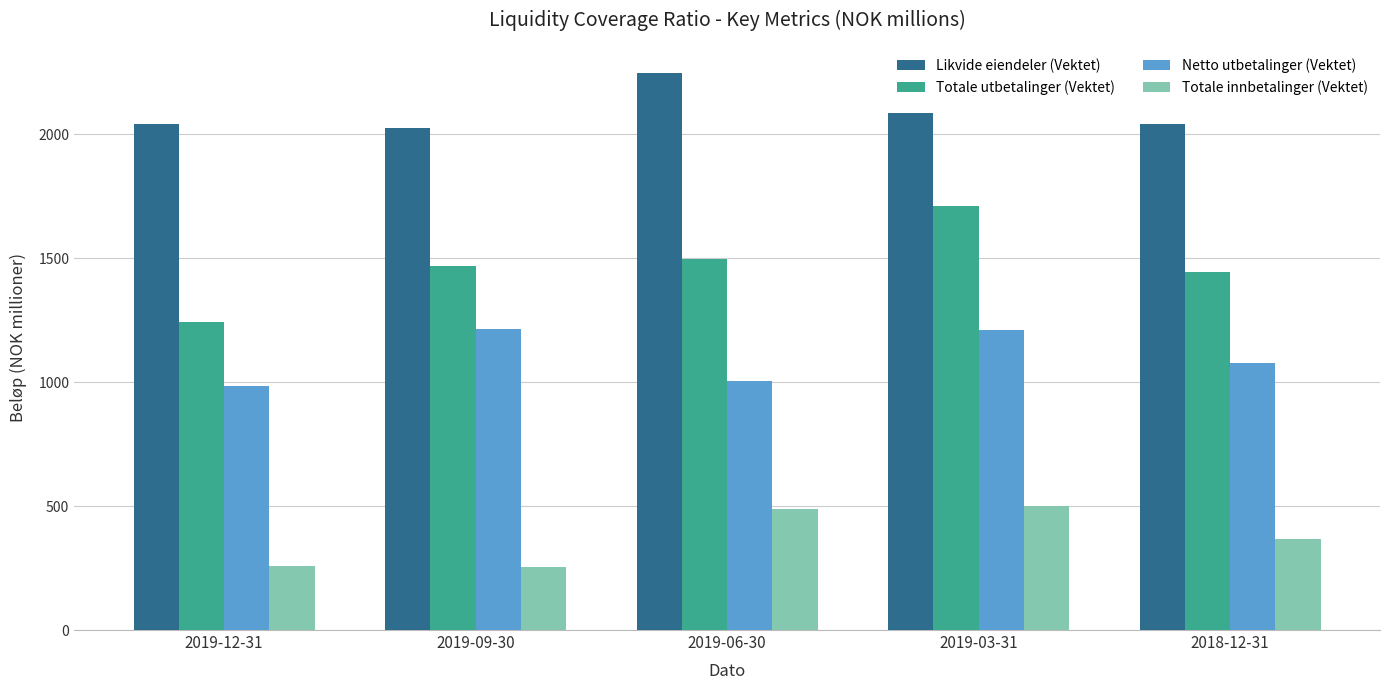

List the series in order of their overall mean, highest first.

Likvide eiendeler (Vektet), Totale utbetalinger (Vektet), Netto utbetalinger (Vektet), Totale innbetalinger (Vektet)